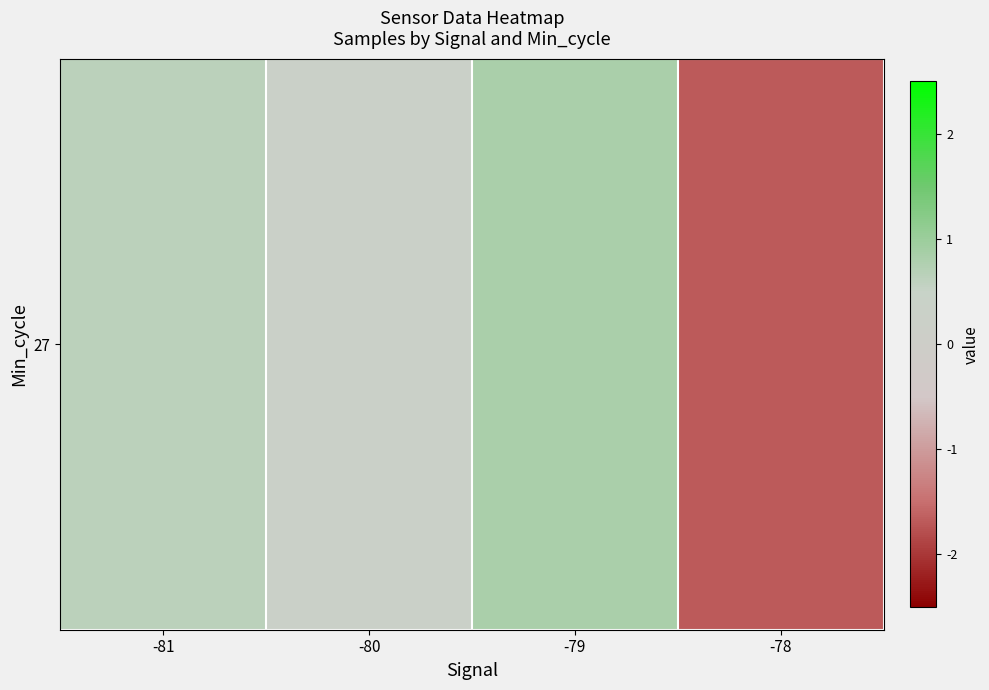

Which label corresponds to the largest value in the chart?

-79